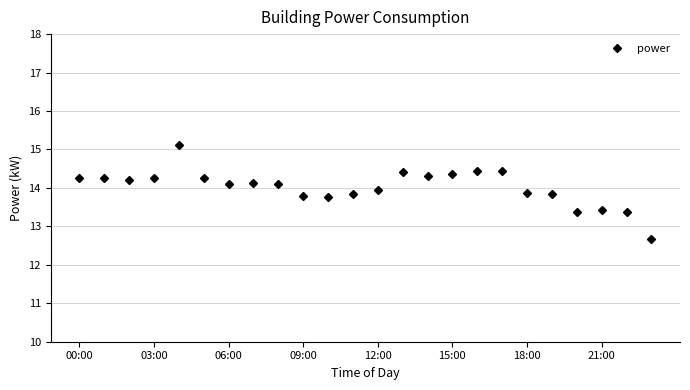

Is this an area chart (filled region under the line)?

No